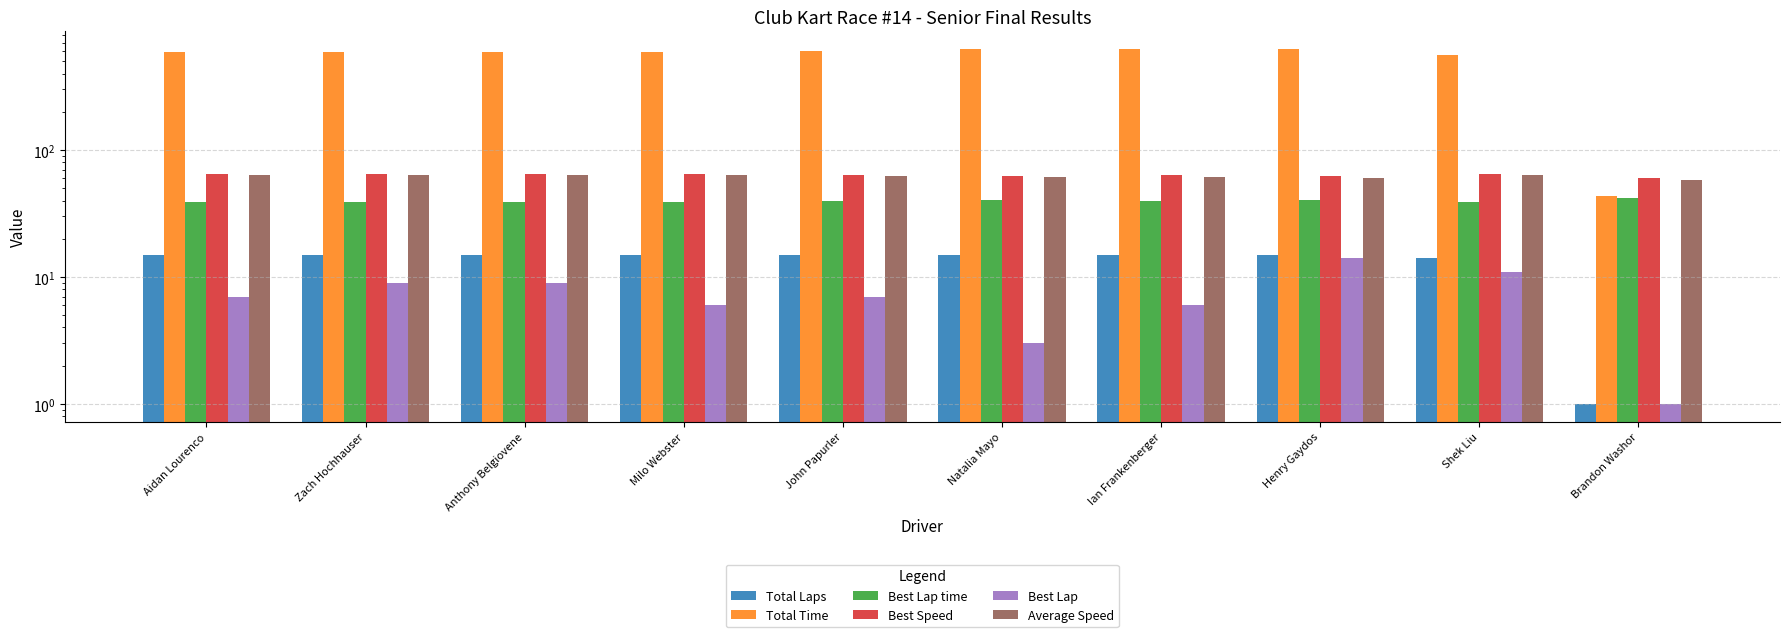

Which category has the lowest value in the Average Speed series?

Brandon Washor